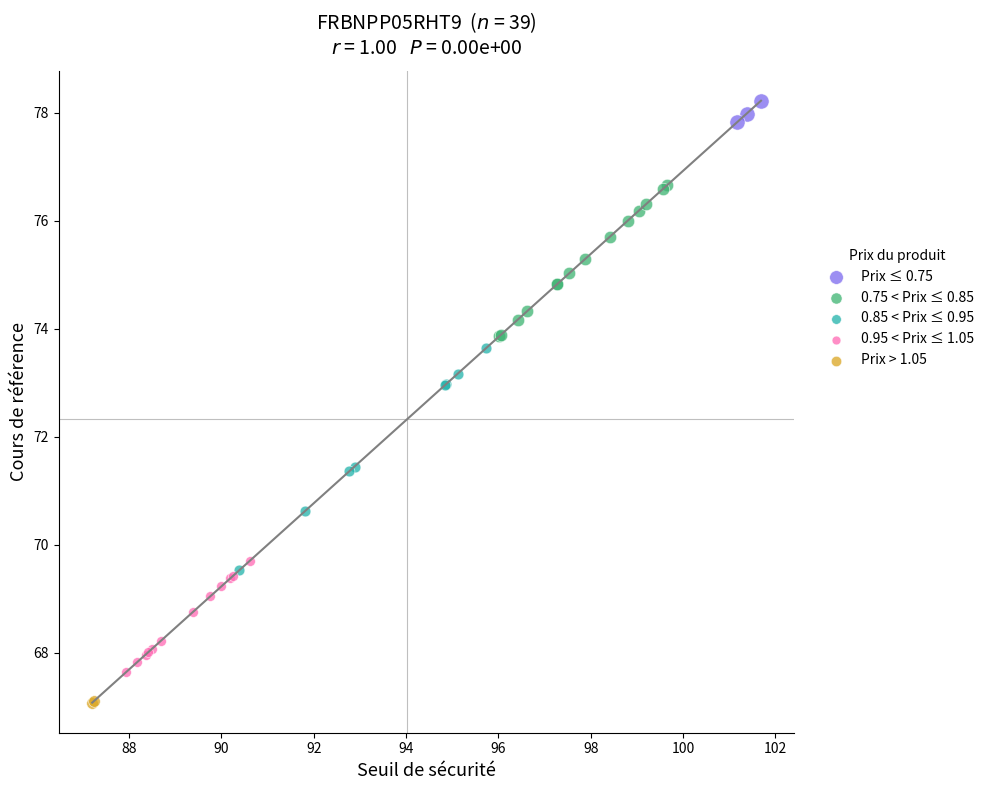

What are all the series names shown in the legend?

Prix ≤ 0.75, 0.75 < Prix ≤ 0.85, 0.85 < Prix ≤ 0.95, 0.95 < Prix ≤ 1.05, Prix > 1.05